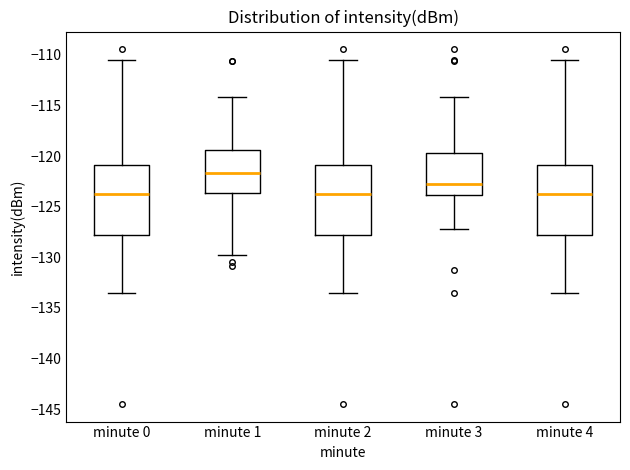

Which box has the highest median line?

minute 1